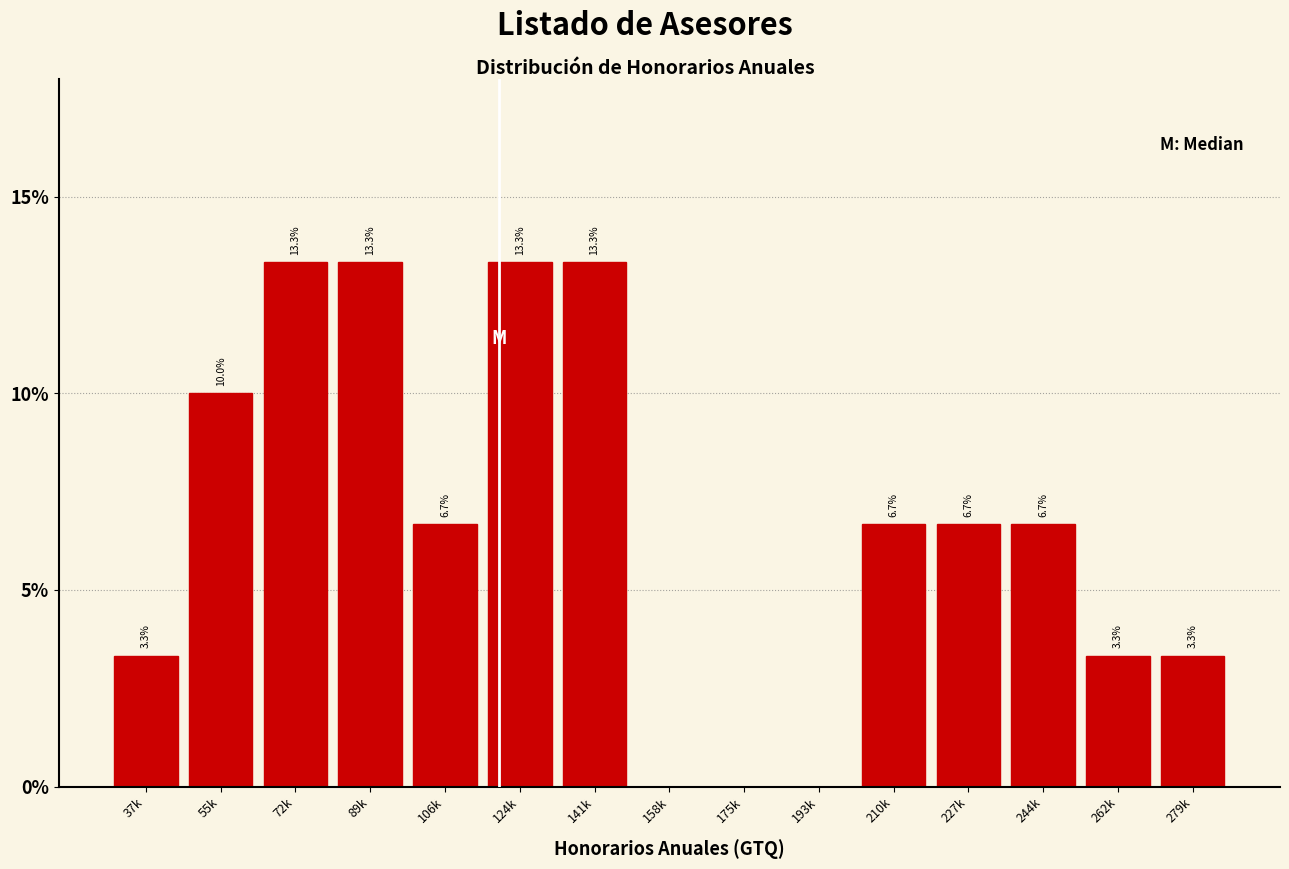

Reading left to right, list all the values displayed in this chart.

37k=3.3	55k=10.0	72k=13.3	89k=13.3	106k=6.7	124k=13.3	141k=13.3	158k=0.0	175k=0.0	193k=0.0	210k=6.7	227k=6.7	244k=6.7	262k=3.3	279k=3.3